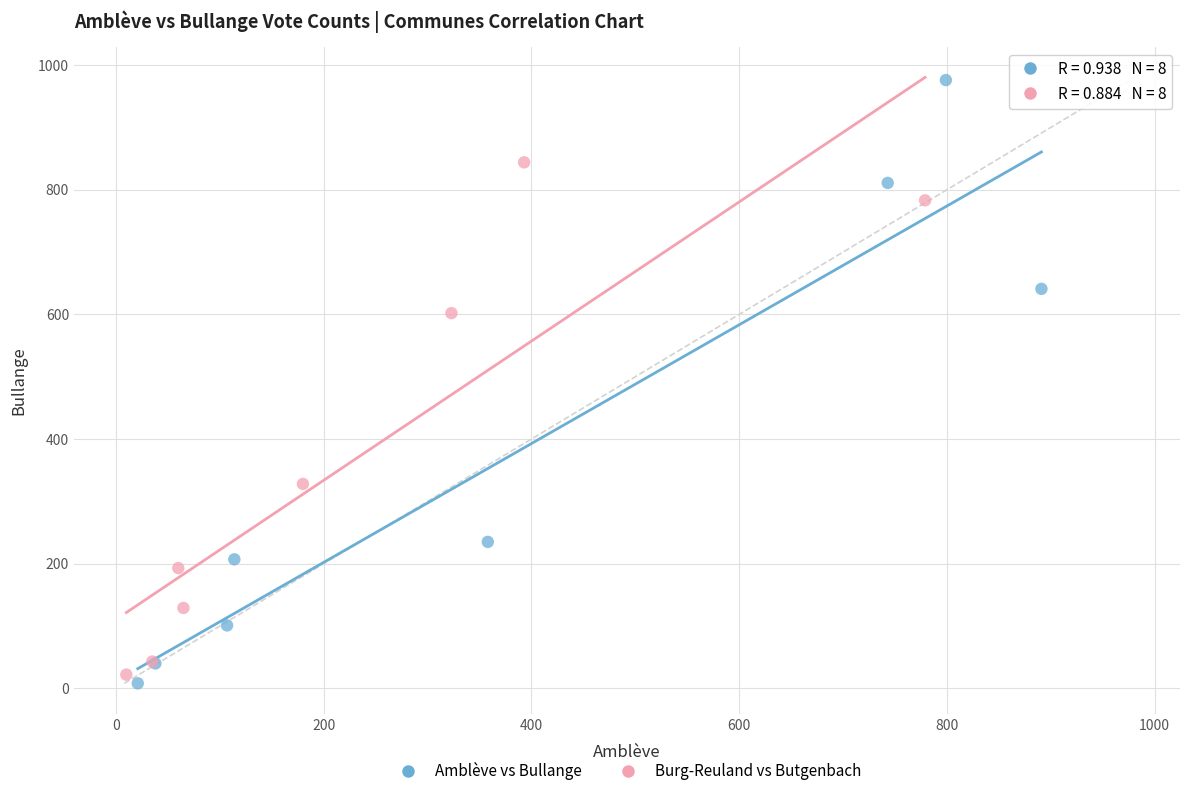

Which series contains the highest Y value?

Amblève vs Bullange